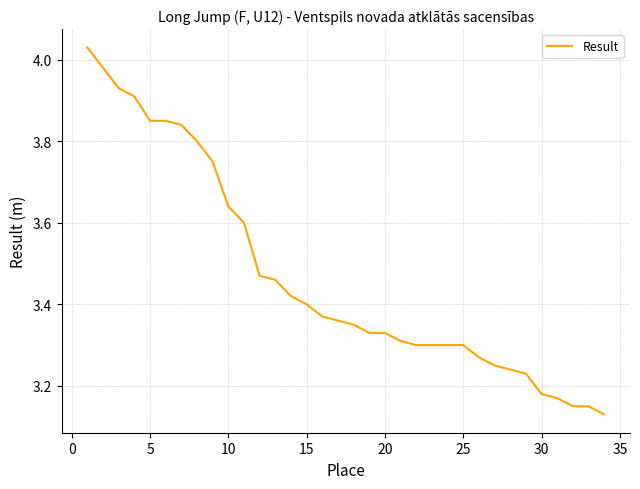

What is the difference between the maximum and minimum values?

0.9